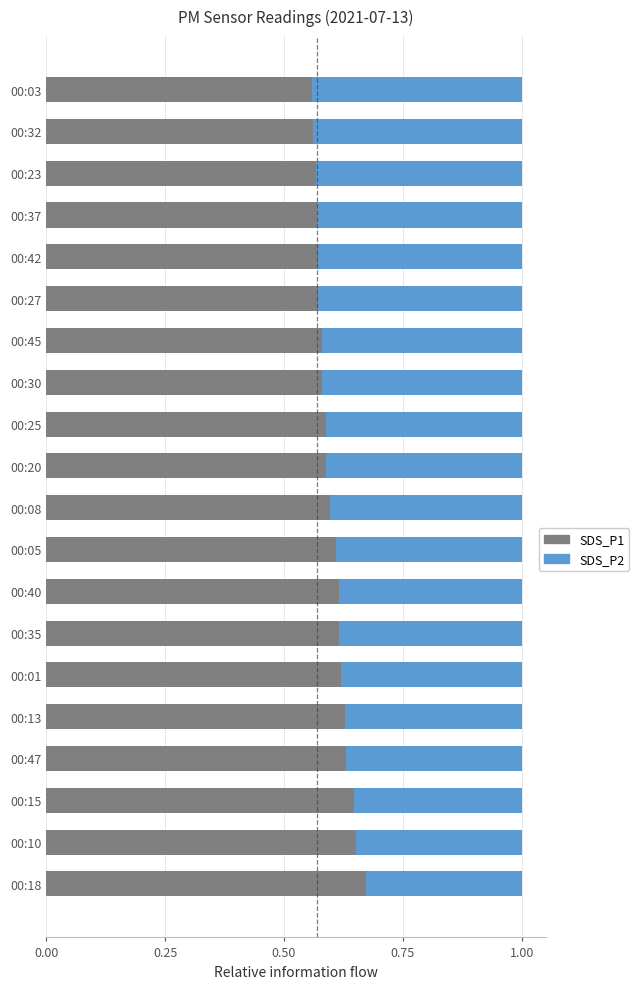

What is the total value across all series at 00:18?

1.0